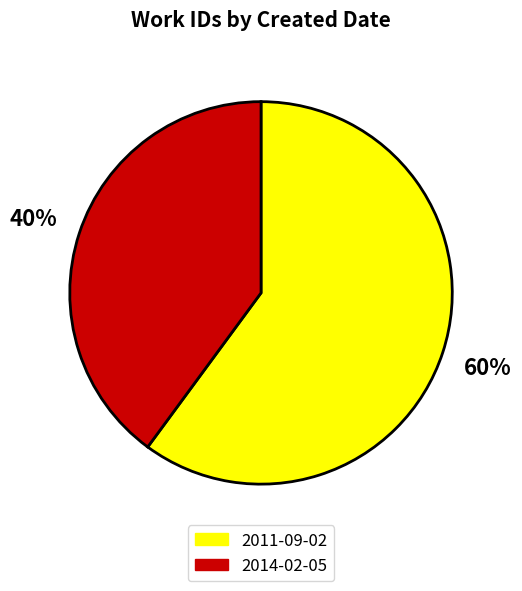

Which slice represents more than half of the pie?

2011-09-02